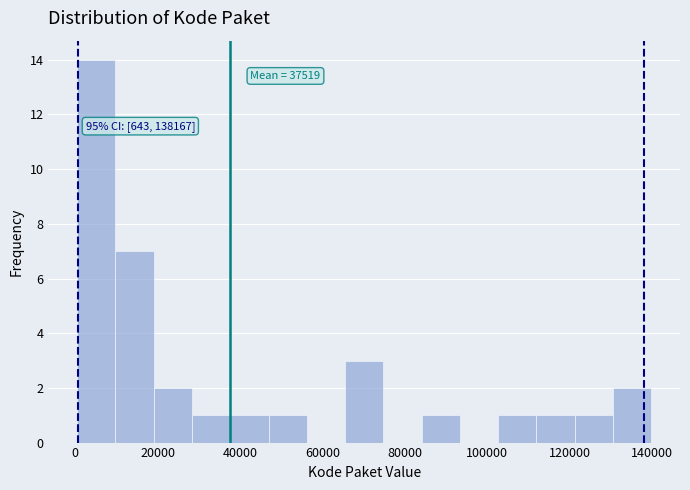

Over which range of the x-axis is the bar tallest?

0 to 10000